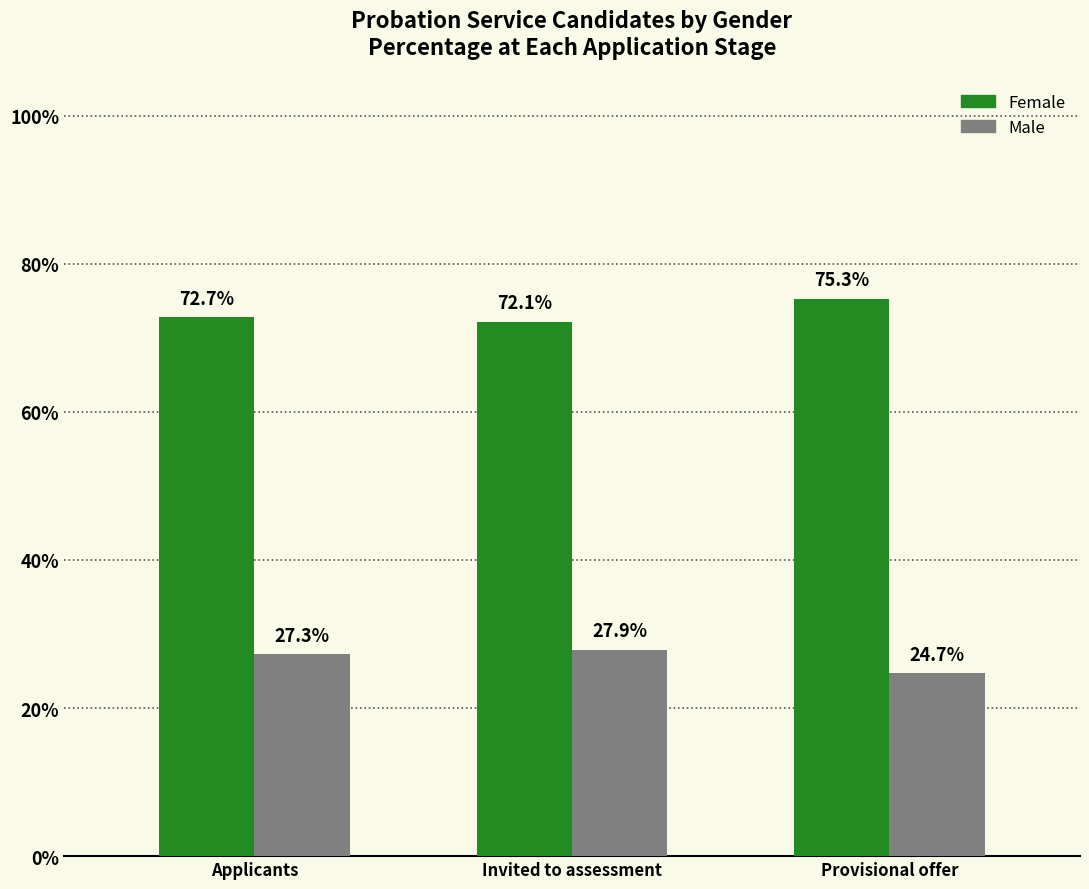

The Male series shows 0.4 at Invited to assessment. True or false?

False